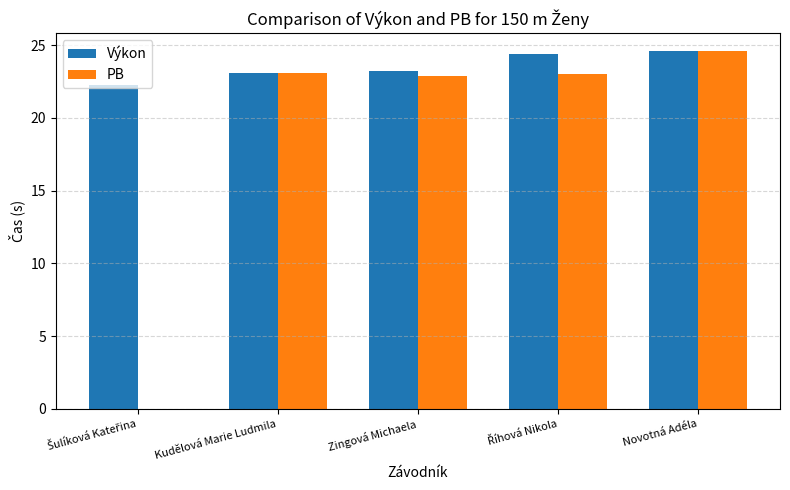

The Výkon series shows 7.9 at Zingová Michaela. True or false?

False